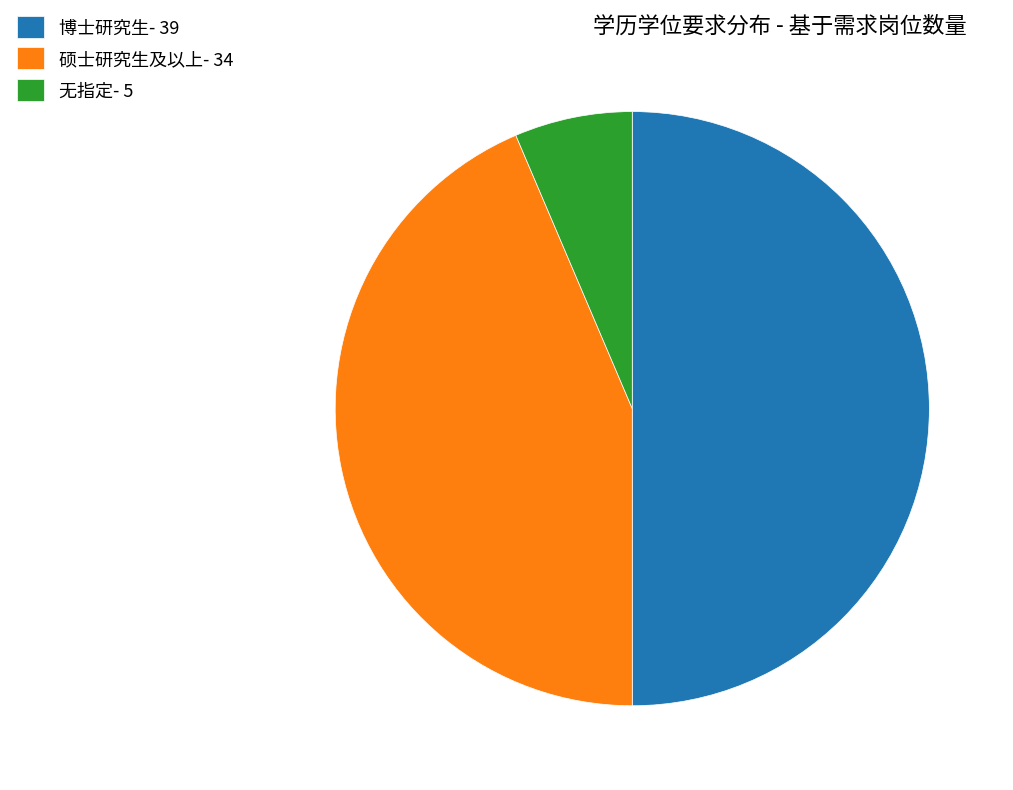

Which slice is the smallest?

无指定- 5